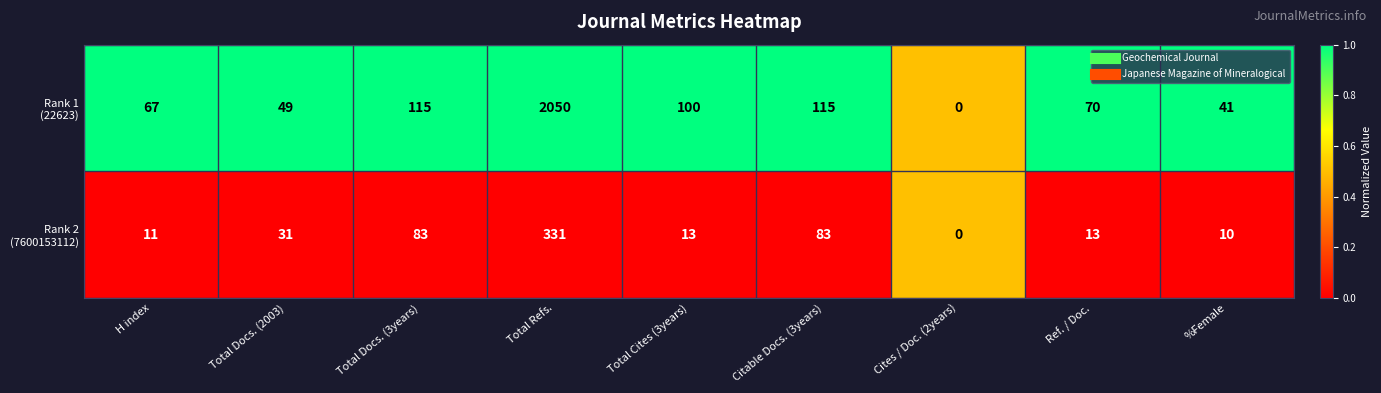

At which category is the sum across all series the highest?

Total Refs.